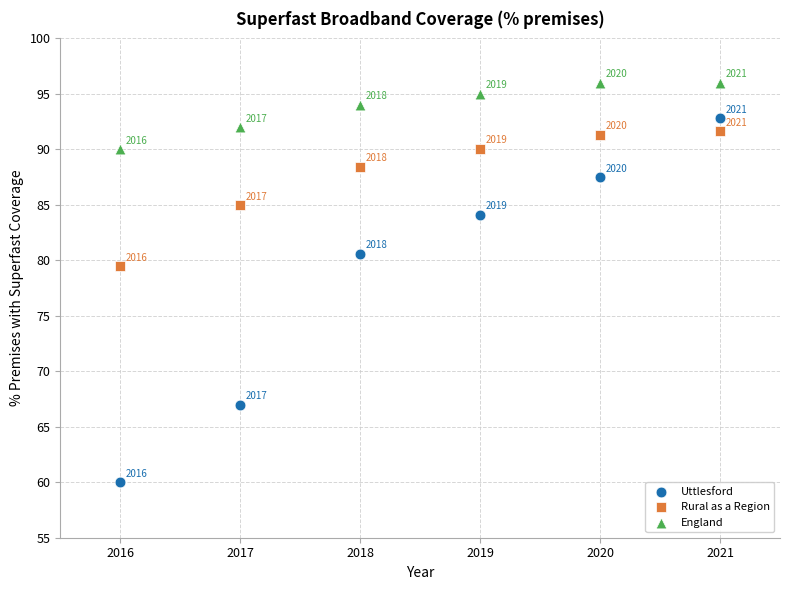

Across all series, what Y value is closest to 78?

79.5